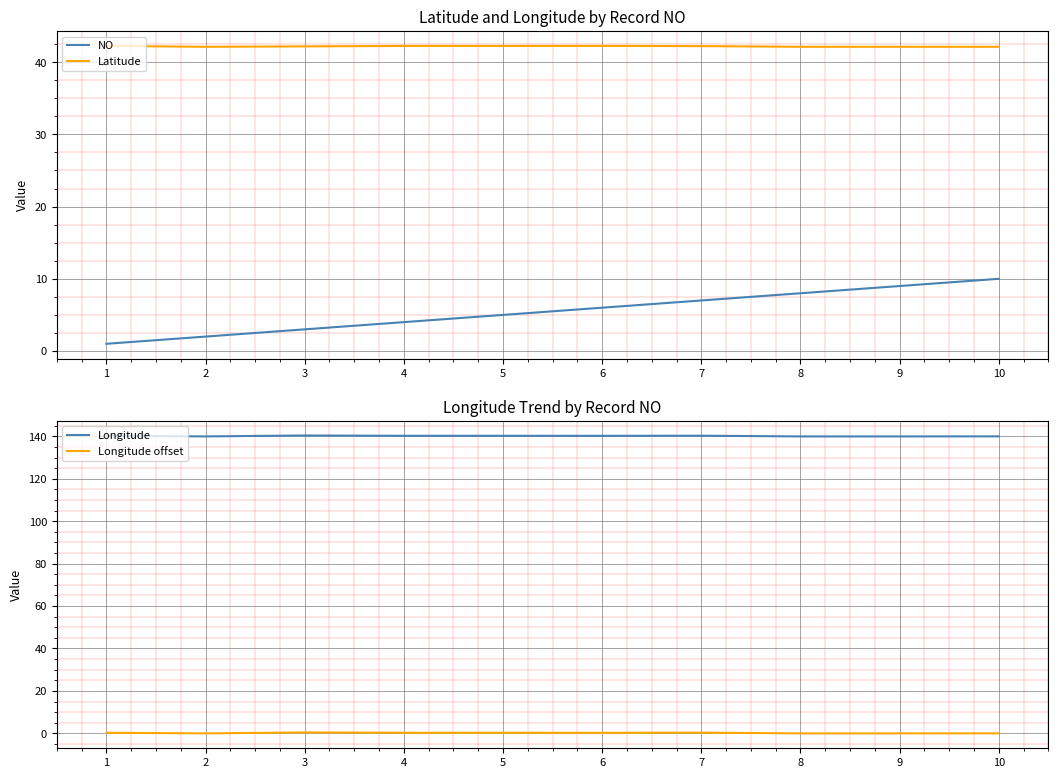

List the series in order of their peak value, highest first.

Longitude, Latitude, NO, Longitude offset